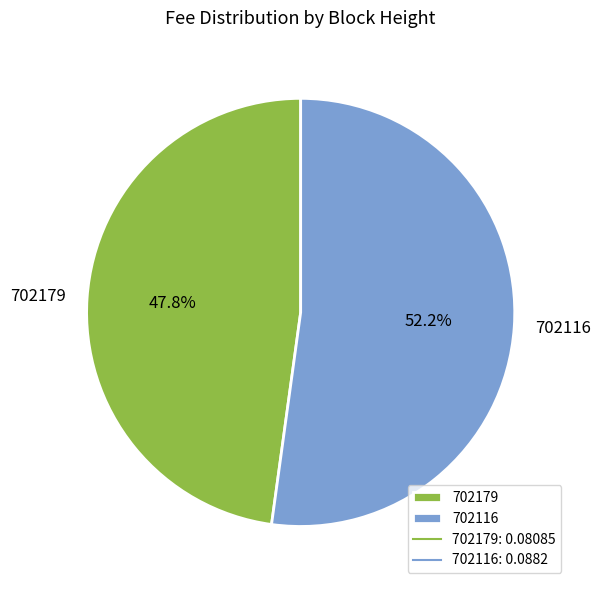

The 702116 slice represents 64% of the pie. True or false?

False